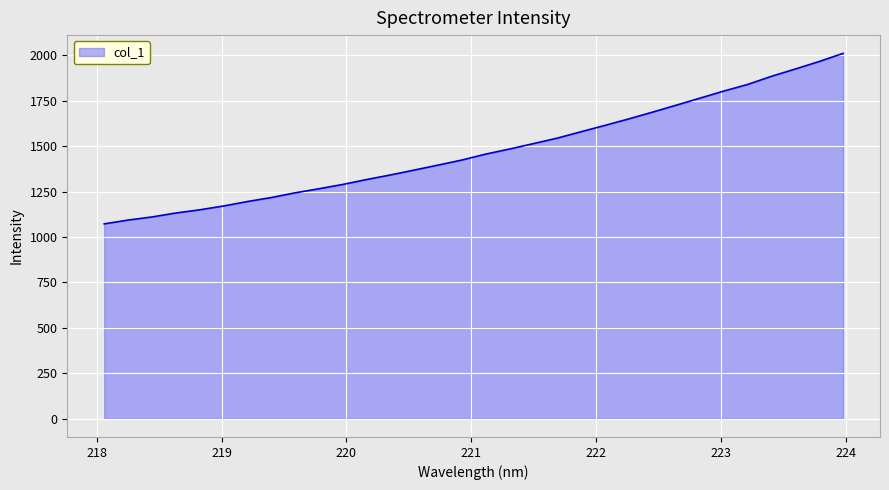

What is the maximum value shown in the chart?

2010.6